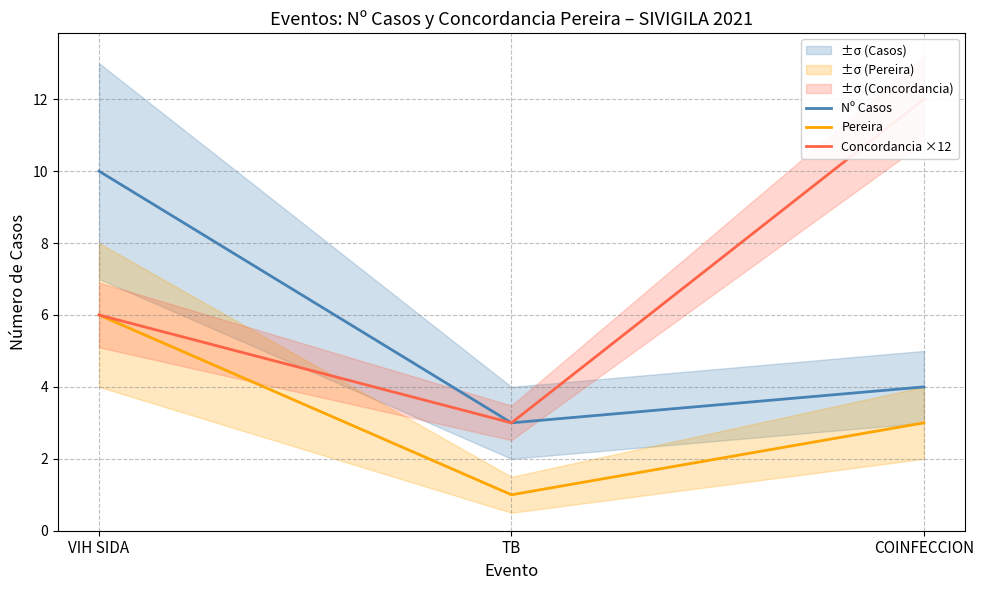

The Nº Casos series shows 4 at COINFECCION. True or false?

True